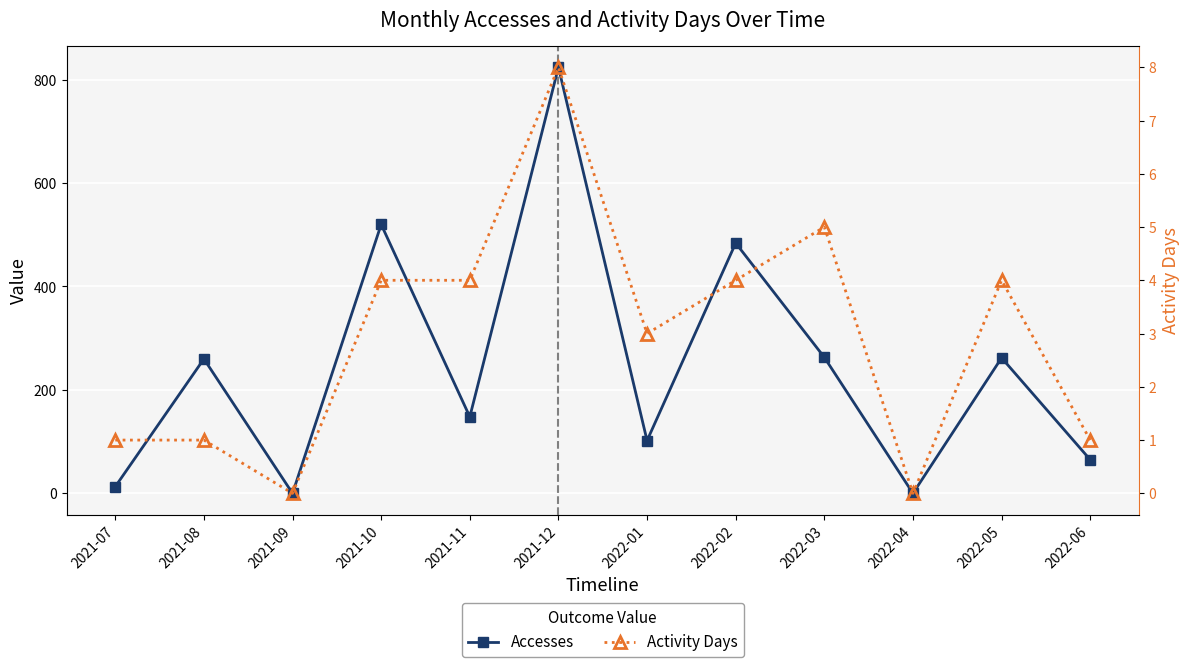

Is this an area chart (filled region under the line)?

No